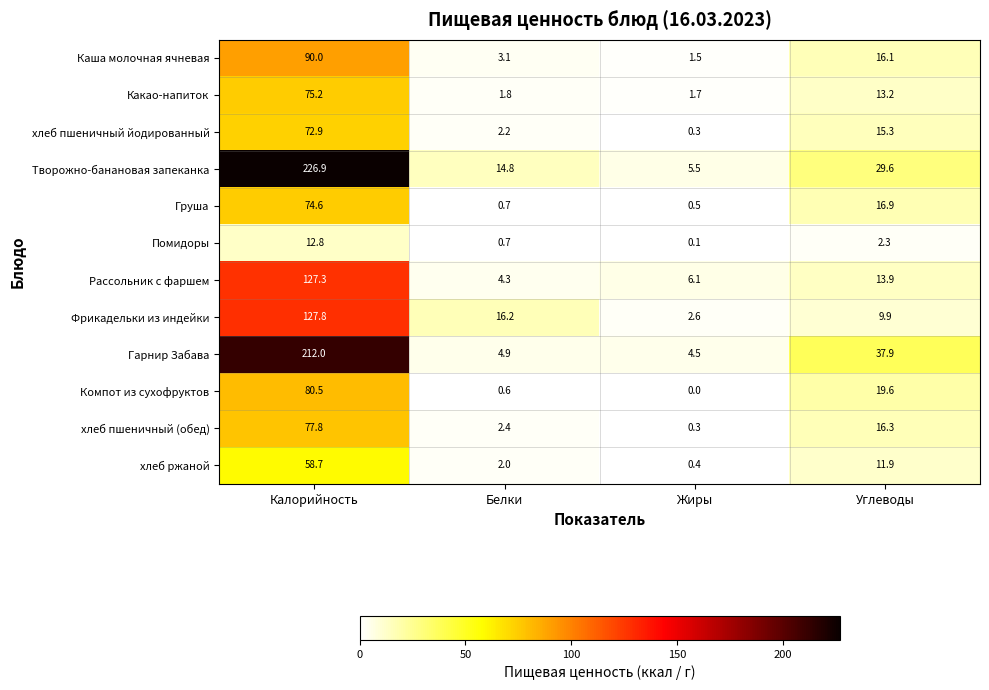

At which label does Рассольник с фаршем first exceed 13?

Калорийность